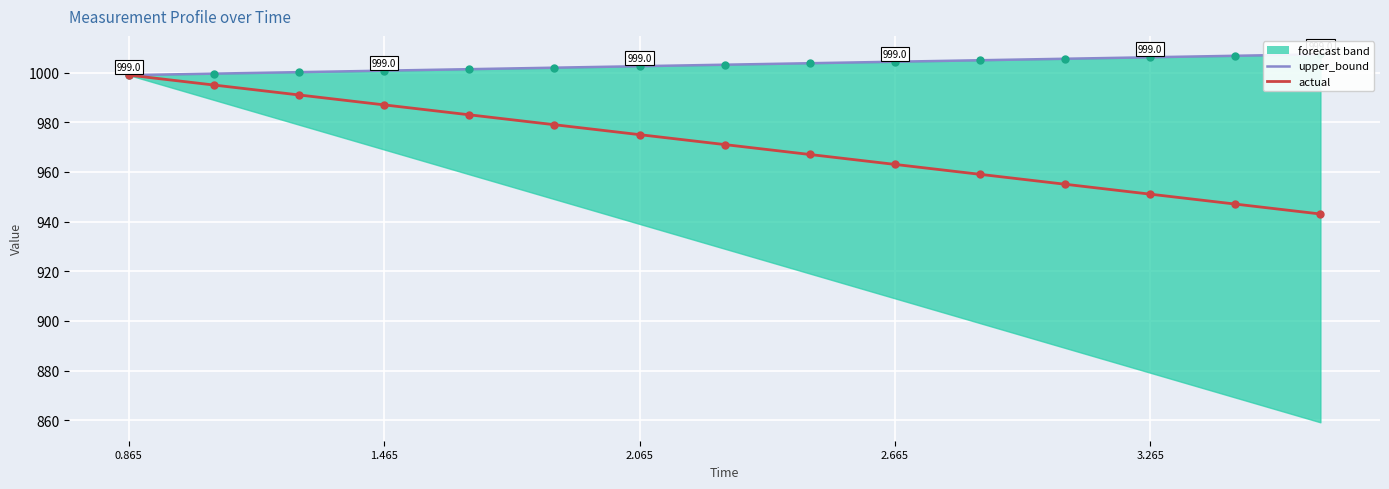

What is the value of the actual point at the 5th from the left?

983.0